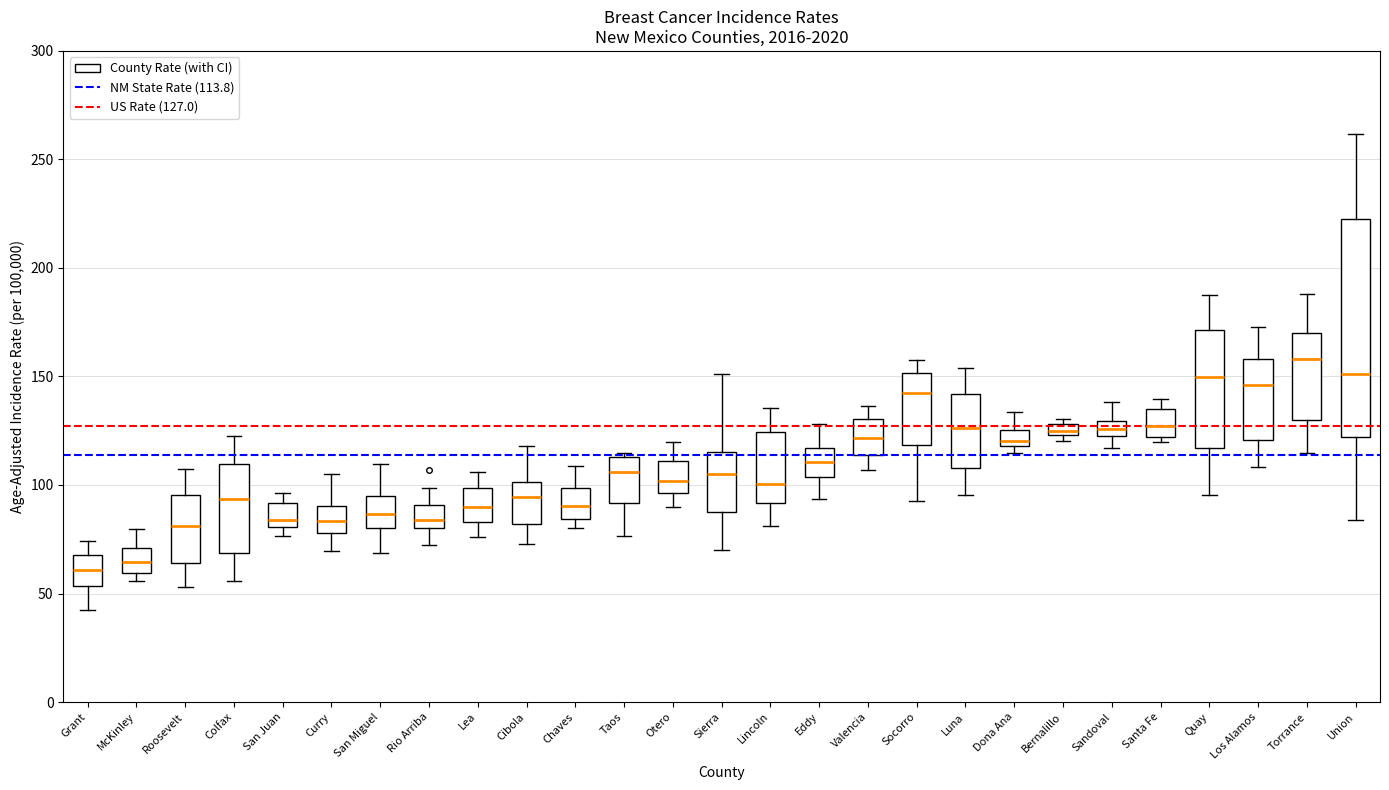

Where does the lower whisker of the box for Eddy end on the y-axis? The values are not printed on the chart, so give them approximately, as read against the axis.

95